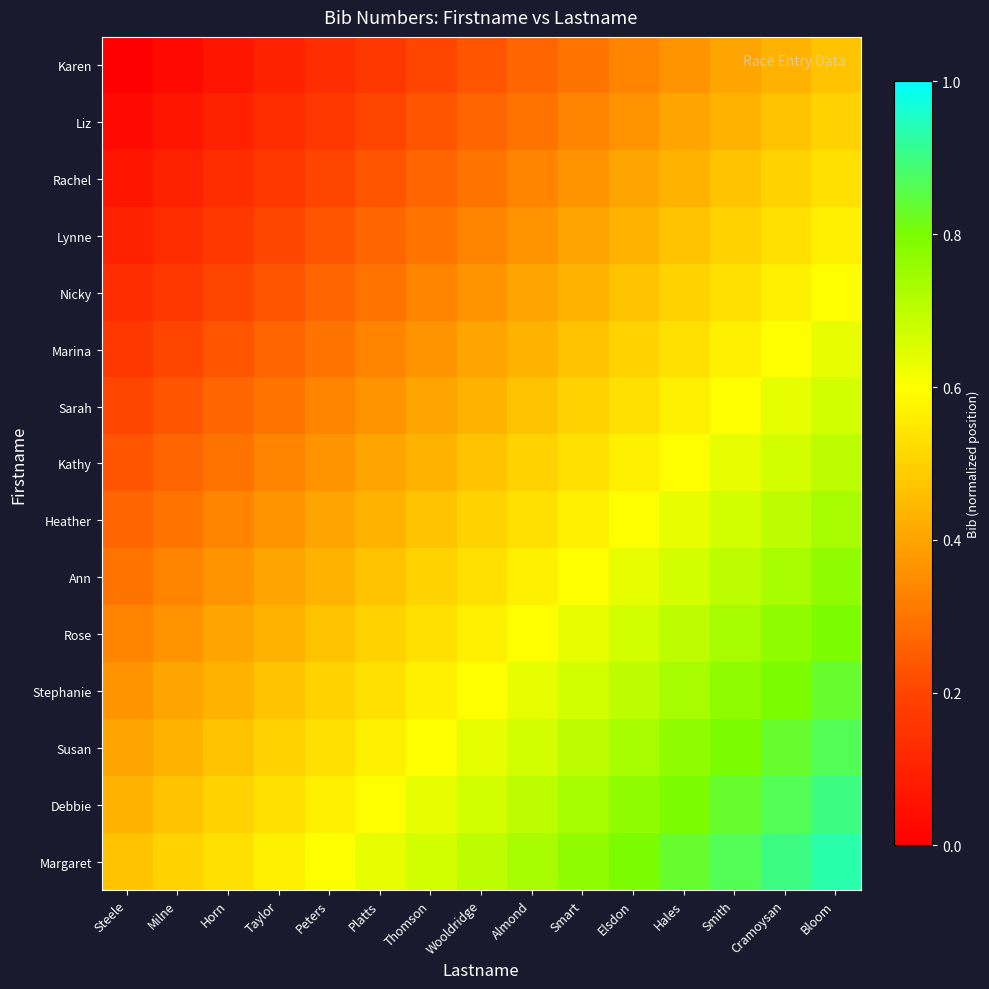

Reading left to right, list all the values displayed in this chart.

Karen: Steele=0.0	Milne=0.0	Horn=0.1	Taylor=0.1	Peters=0.1	Platts=0.2	Thomson=0.2	Wooldridge=0.2	Almond=0.3	Smart=0.3	Elsdon=0.3	Hales=0.4	Smith=0.4	Cramoysan=0.4	Bloom=0.5
Liz: Steele=0.0	Milne=0.1	Horn=0.1	Taylor=0.1	Peters=0.2	Platts=0.2	Thomson=0.2	Wooldridge=0.3	Almond=0.3	Smart=0.3	Elsdon=0.4	Hales=0.4	Smith=0.4	Cramoysan=0.5	Bloom=0.5
Rachel: Steele=0.1	Milne=0.1	Horn=0.1	Taylor=0.2	Peters=0.2	Platts=0.2	Thomson=0.3	Wooldridge=0.3	Almond=0.3	Smart=0.4	Elsdon=0.4	Hales=0.4	Smith=0.5	Cramoysan=0.5	Bloom=0.5
Lynne: Steele=0.1	Milne=0.1	Horn=0.2	Taylor=0.2	Peters=0.2	Platts=0.3	Thomson=0.3	Wooldridge=0.3	Almond=0.4	Smart=0.4	Elsdon=0.4	Hales=0.5	Smith=0.5	Cramoysan=0.5	Bloom=0.6
Nicky: Steele=0.1	Milne=0.2	Horn=0.2	Taylor=0.2	Peters=0.3	Platts=0.3	Thomson=0.3	Wooldridge=0.4	Almond=0.4	Smart=0.4	Elsdon=0.5	Hales=0.5	Smith=0.5	Cramoysan=0.6	Bloom=0.6
Marina: Steele=0.2	Milne=0.2	Horn=0.2	Taylor=0.3	Peters=0.3	Platts=0.3	Thomson=0.4	Wooldridge=0.4	Almond=0.4	Smart=0.5	Elsdon=0.5	Hales=0.5	Smith=0.6	Cramoysan=0.6	Bloom=0.6
Sarah: Steele=0.2	Milne=0.2	Horn=0.3	Taylor=0.3	Peters=0.3	Platts=0.4	Thomson=0.4	Wooldridge=0.4	Almond=0.5	Smart=0.5	Elsdon=0.5	Hales=0.6	Smith=0.6	Cramoysan=0.6	Bloom=0.7
Kathy: Steele=0.2	Milne=0.3	Horn=0.3	Taylor=0.3	Peters=0.4	Platts=0.4	Thomson=0.4	Wooldridge=0.5	Almond=0.5	Smart=0.5	Elsdon=0.6	Hales=0.6	Smith=0.6	Cramoysan=0.7	Bloom=0.7
Heather: Steele=0.3	Milne=0.3	Horn=0.3	Taylor=0.4	Peters=0.4	Platts=0.4	Thomson=0.5	Wooldridge=0.5	Almond=0.5	Smart=0.6	Elsdon=0.6	Hales=0.6	Smith=0.7	Cramoysan=0.7	Bloom=0.7
Ann: Steele=0.3	Milne=0.3	Horn=0.4	Taylor=0.4	Peters=0.4	Platts=0.5	Thomson=0.5	Wooldridge=0.5	Almond=0.6	Smart=0.6	Elsdon=0.6	Hales=0.7	Smith=0.7	Cramoysan=0.7	Bloom=0.8
Rose: Steele=0.3	Milne=0.4	Horn=0.4	Taylor=0.4	Peters=0.5	Platts=0.5	Thomson=0.5	Wooldridge=0.6	Almond=0.6	Smart=0.6	Elsdon=0.7	Hales=0.7	Smith=0.7	Cramoysan=0.8	Bloom=0.8
Stephanie: Steele=0.4	Milne=0.4	Horn=0.4	Taylor=0.5	Peters=0.5	Platts=0.5	Thomson=0.6	Wooldridge=0.6	Almond=0.6	Smart=0.7	Elsdon=0.7	Hales=0.7	Smith=0.8	Cramoysan=0.8	Bloom=0.8
Susan: Steele=0.4	Milne=0.4	Horn=0.5	Taylor=0.5	Peters=0.5	Platts=0.6	Thomson=0.6	Wooldridge=0.6	Almond=0.7	Smart=0.7	Elsdon=0.7	Hales=0.8	Smith=0.8	Cramoysan=0.8	Bloom=0.9
Debbie: Steele=0.4	Milne=0.5	Horn=0.5	Taylor=0.5	Peters=0.6	Platts=0.6	Thomson=0.6	Wooldridge=0.7	Almond=0.7	Smart=0.7	Elsdon=0.8	Hales=0.8	Smith=0.8	Cramoysan=0.9	Bloom=0.9
Margaret: Steele=0.5	Milne=0.5	Horn=0.5	Taylor=0.6	Peters=0.6	Platts=0.6	Thomson=0.7	Wooldridge=0.7	Almond=0.7	Smart=0.8	Elsdon=0.8	Hales=0.8	Smith=0.9	Cramoysan=0.9	Bloom=0.9